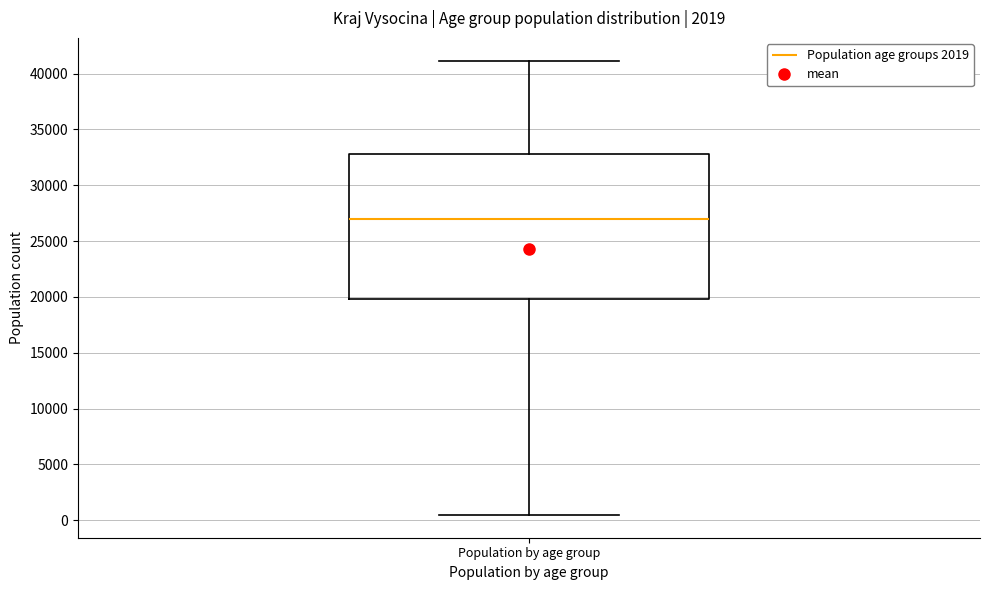

Where is the upper edge of the box for Population by age group on the y-axis? The values are not printed on the chart, so give them approximately, as read against the axis.

33000